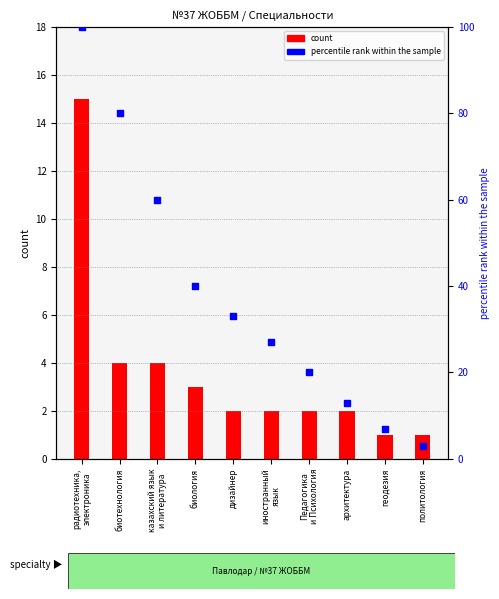

Which series has the widest spread of Y values?

percentile rank within the sample